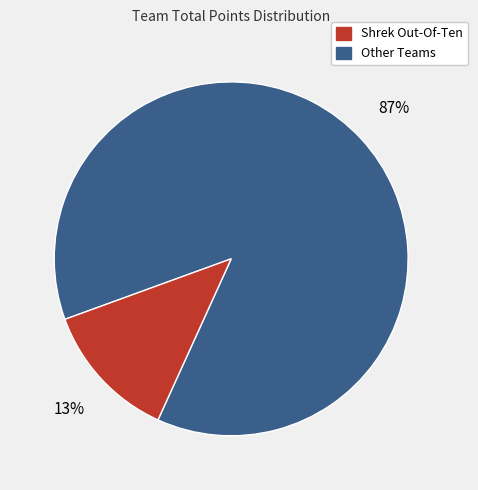

Is there a majority slice in this chart?

Yes